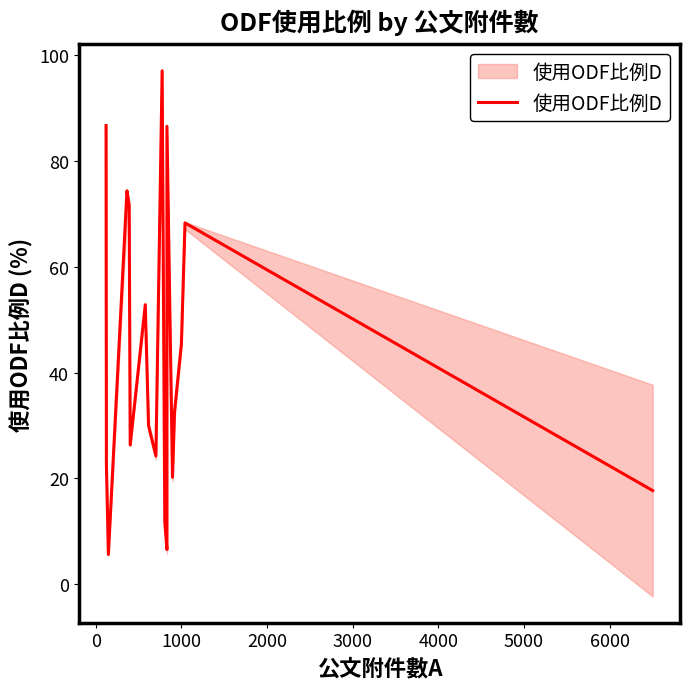

What is the smallest value displayed?

5.6